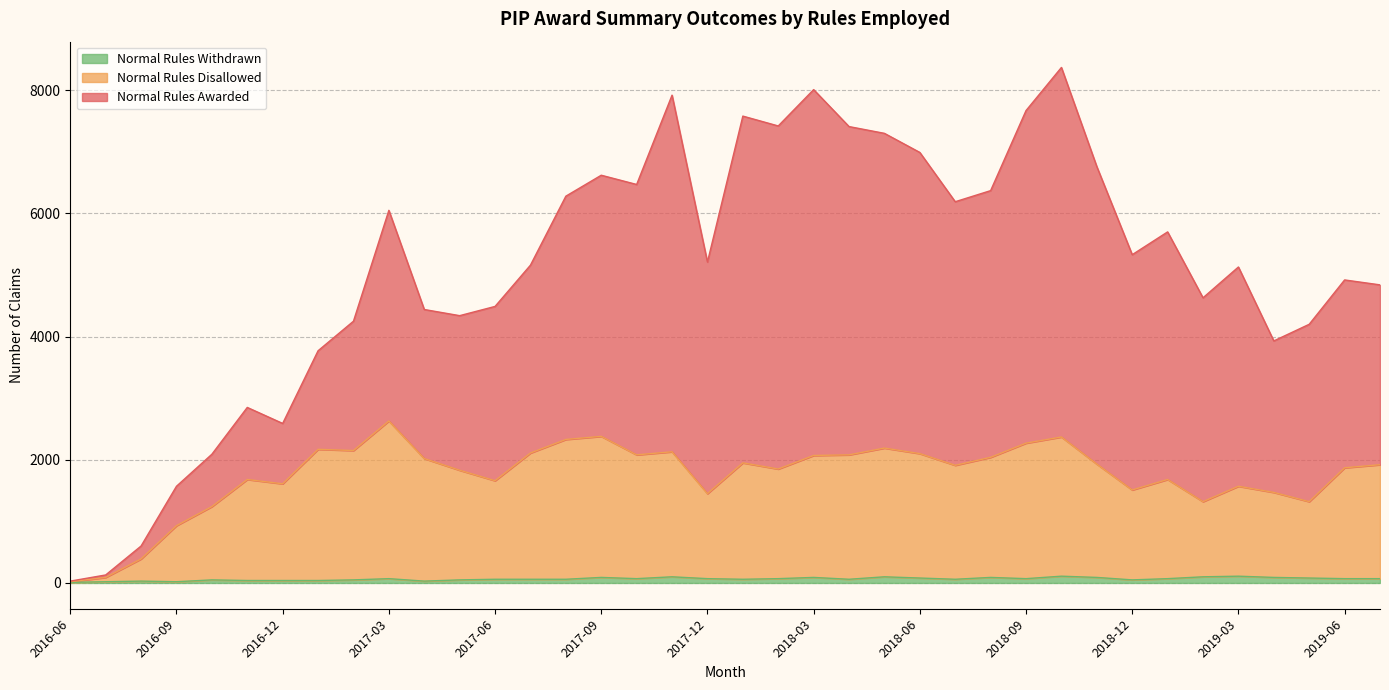

How many interior local valleys does the Normal Rules Awarded series have?

9